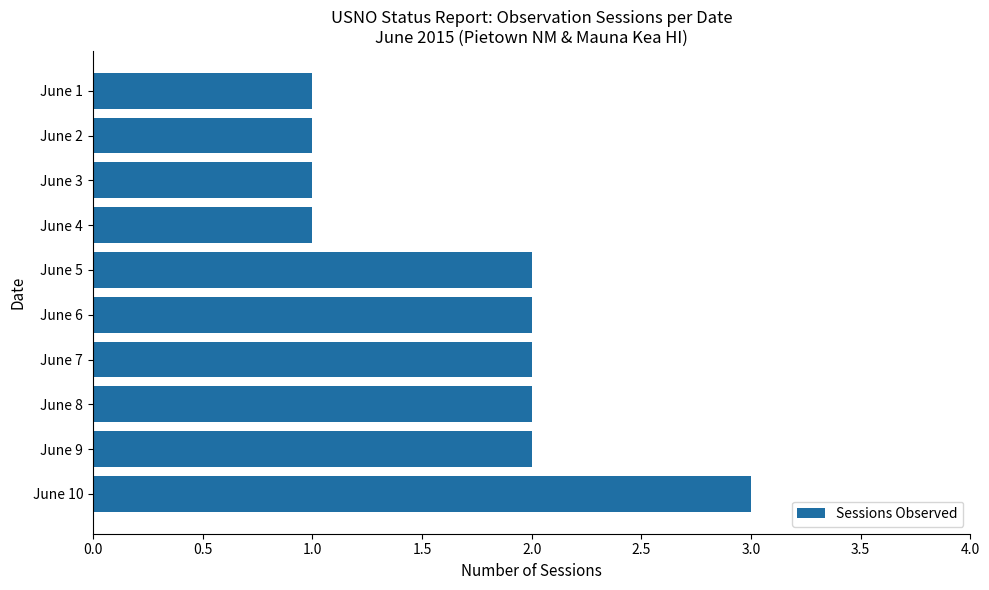

Is it true that the value at June 3 is 1?

True